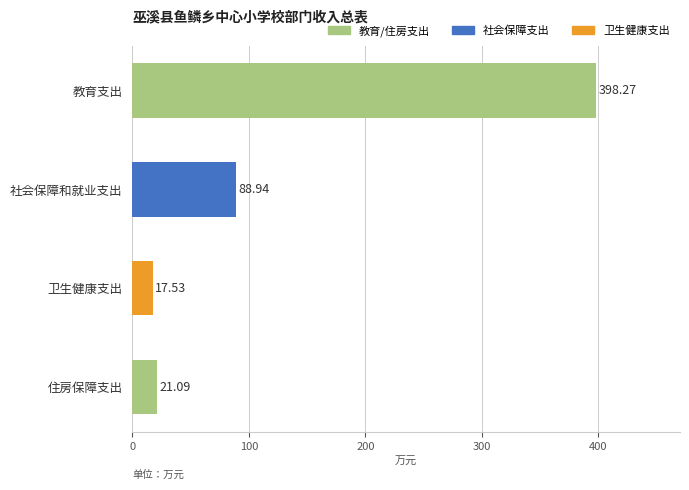

Is it true that the value at 住房保障支出 is 21.1?

True